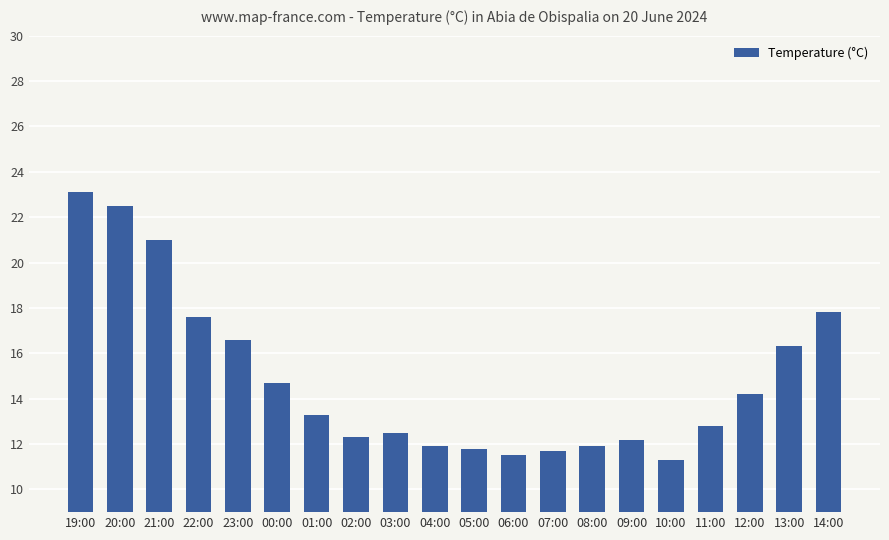

How many values are below 13?

10